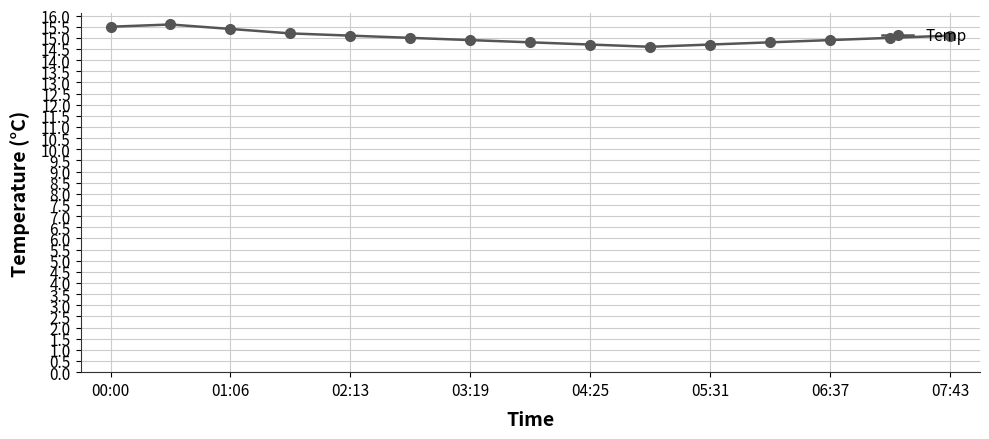

What is the value of the 7th point from the left?

14.9